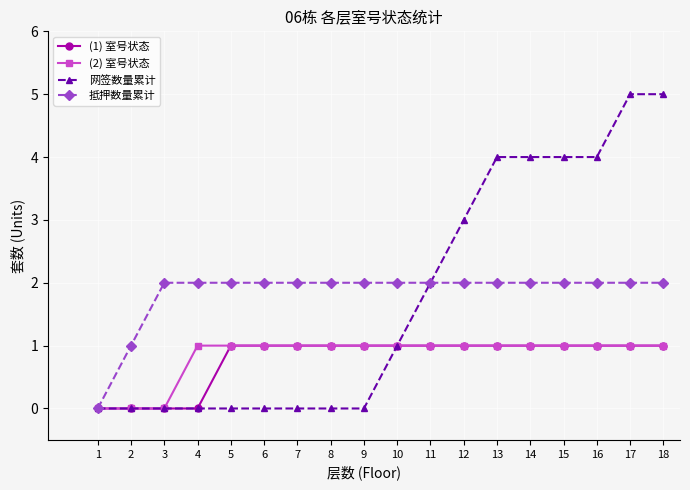

What is the total value across all series at 10?

5